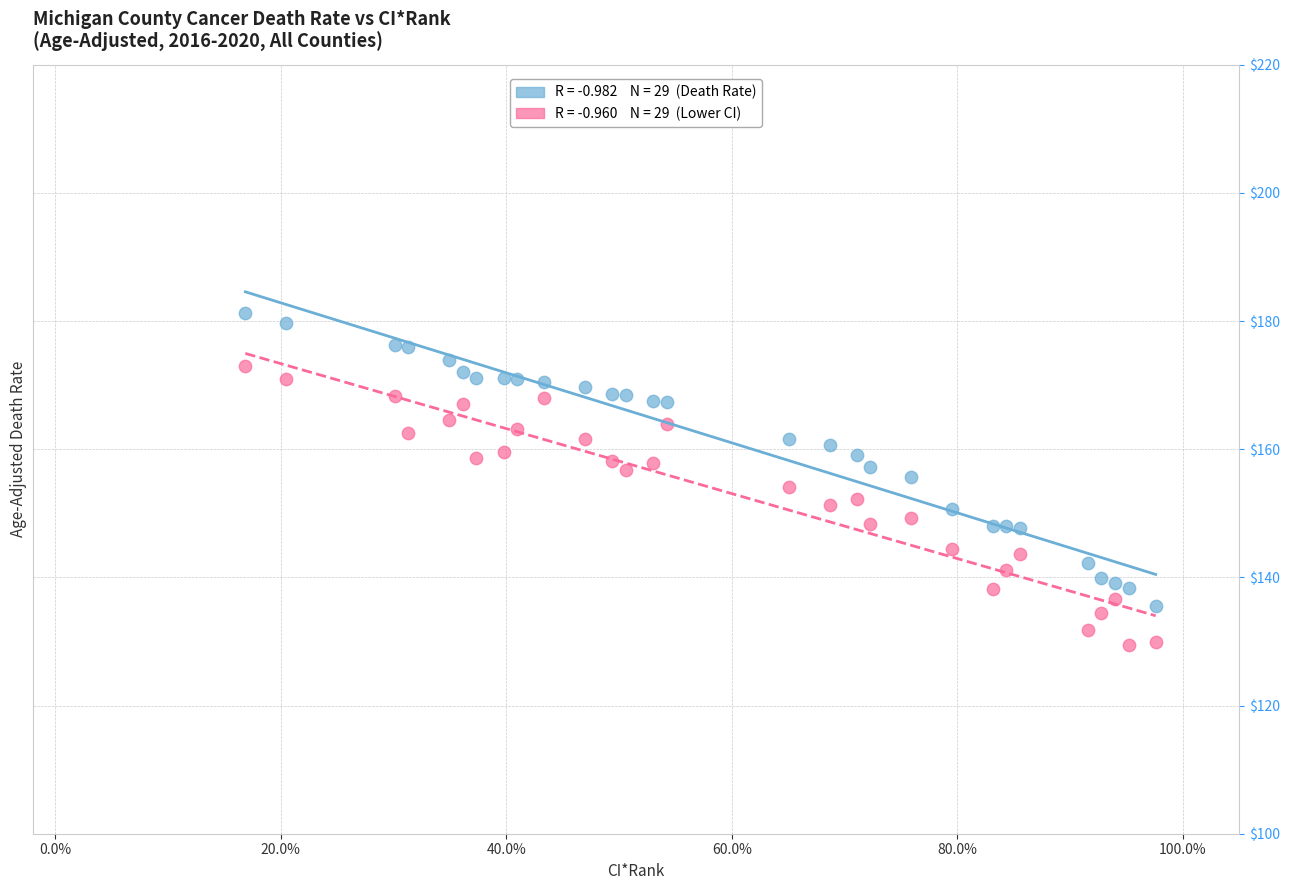

Across all data points, what is the range of Y values (max minus min)?

51.8